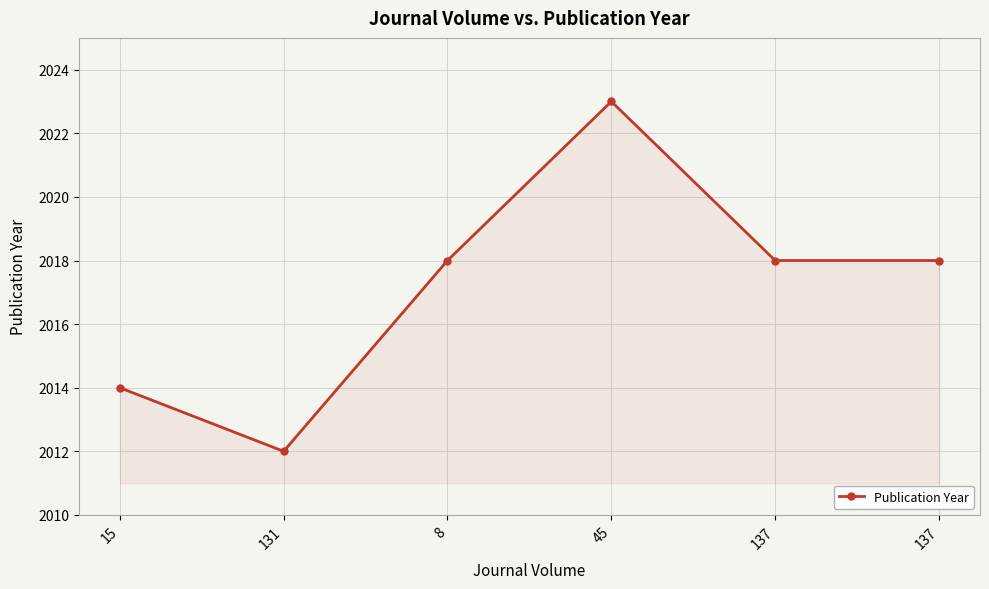

List the labels in order of value, largest first.

45, 8, 137, 137, 15, 131